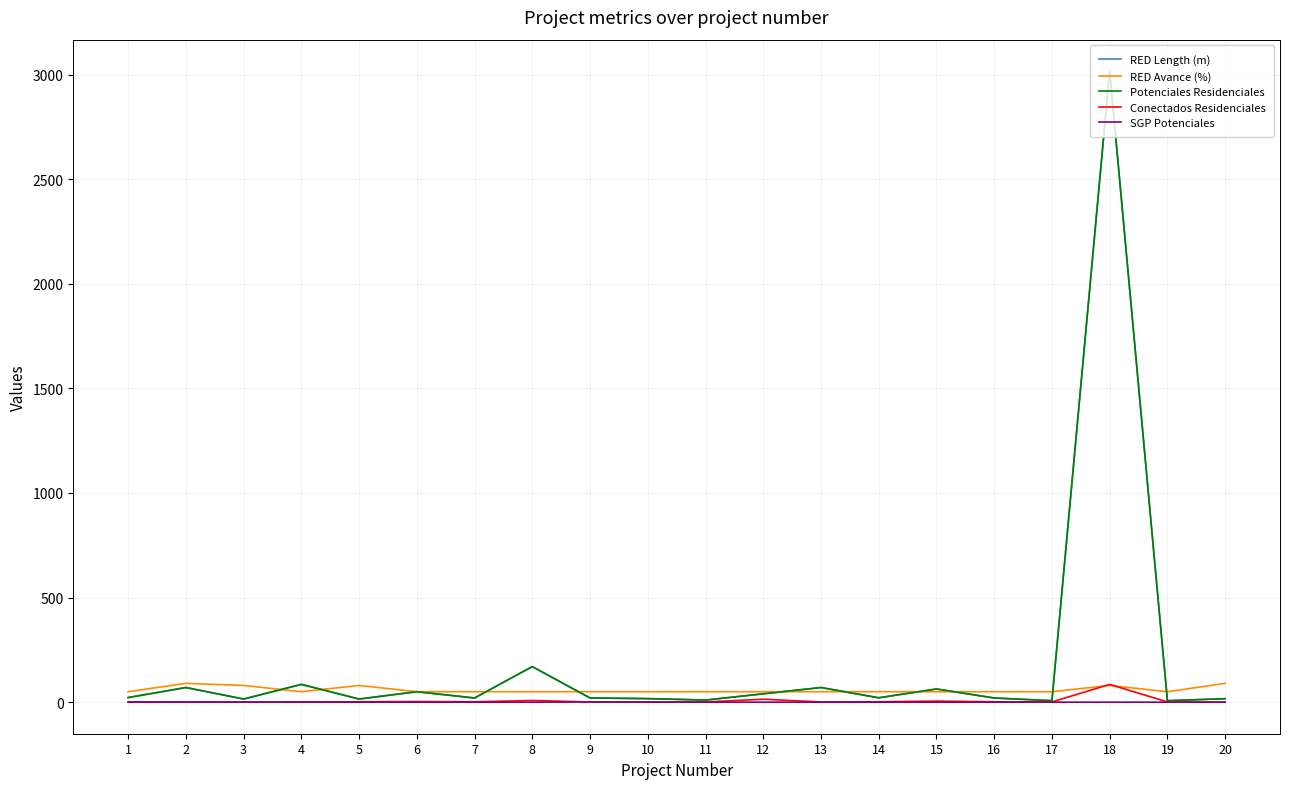

True or false: Potenciales Residenciales has a value of 60.9 at 12.

False